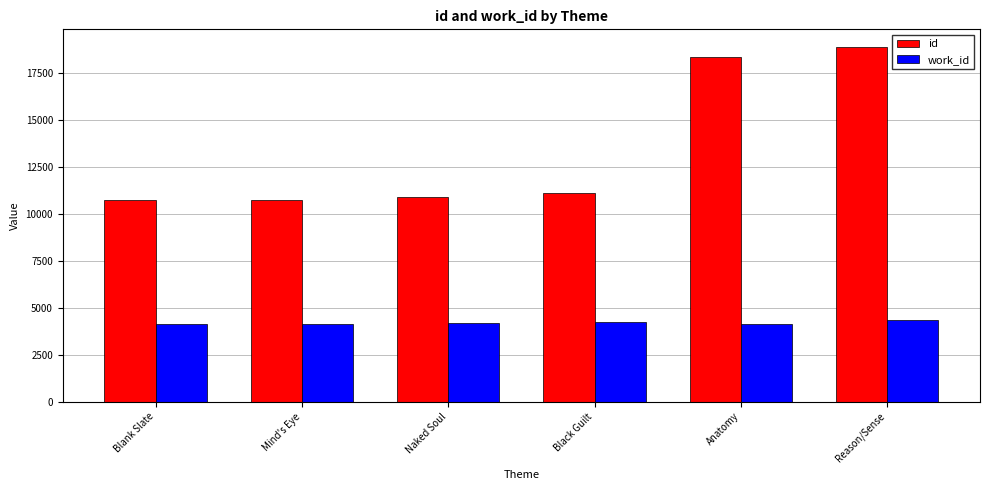

Which series has the largest range (max minus min)?

id